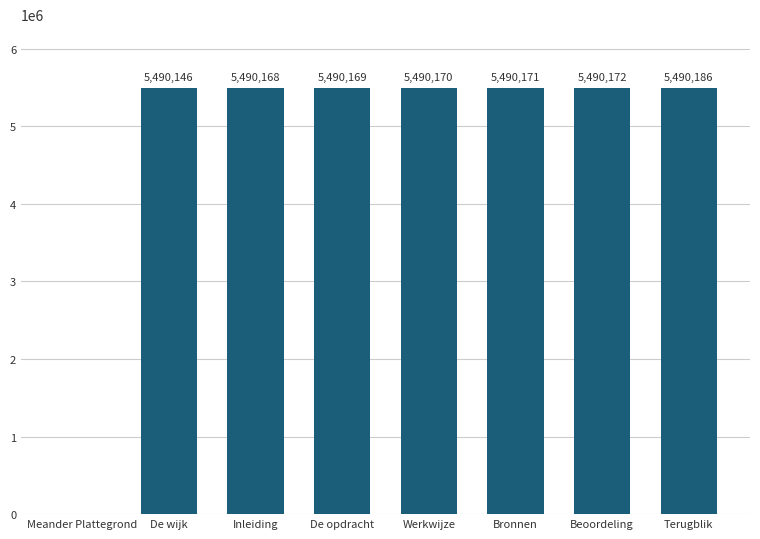

Count the number of data series in this chart.

1